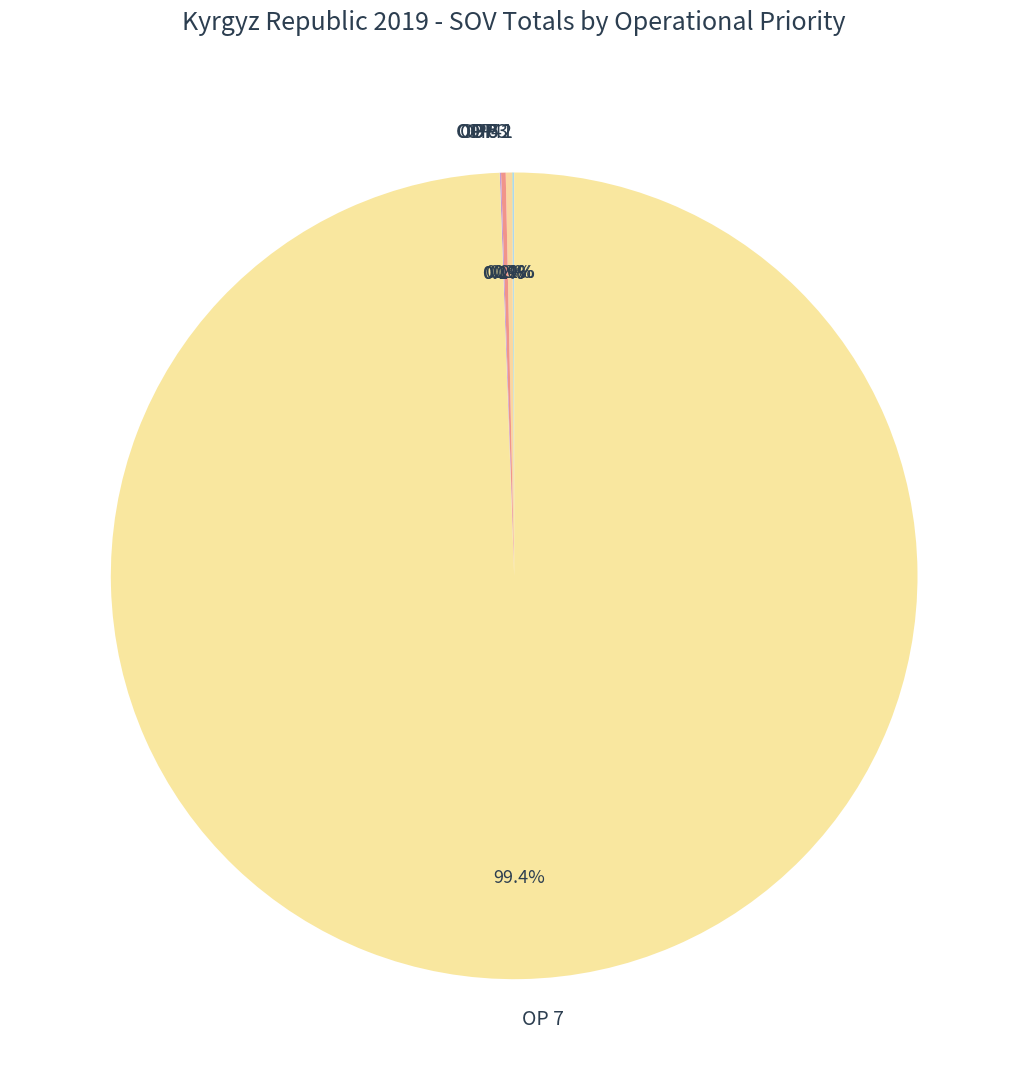

Which slice is the largest?

OP 7